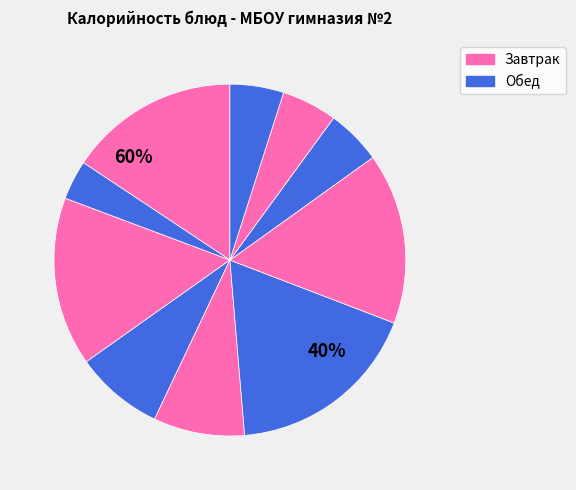

To the nearest percent, what percentage of the pie is Каша рисовая с маслом?

16%